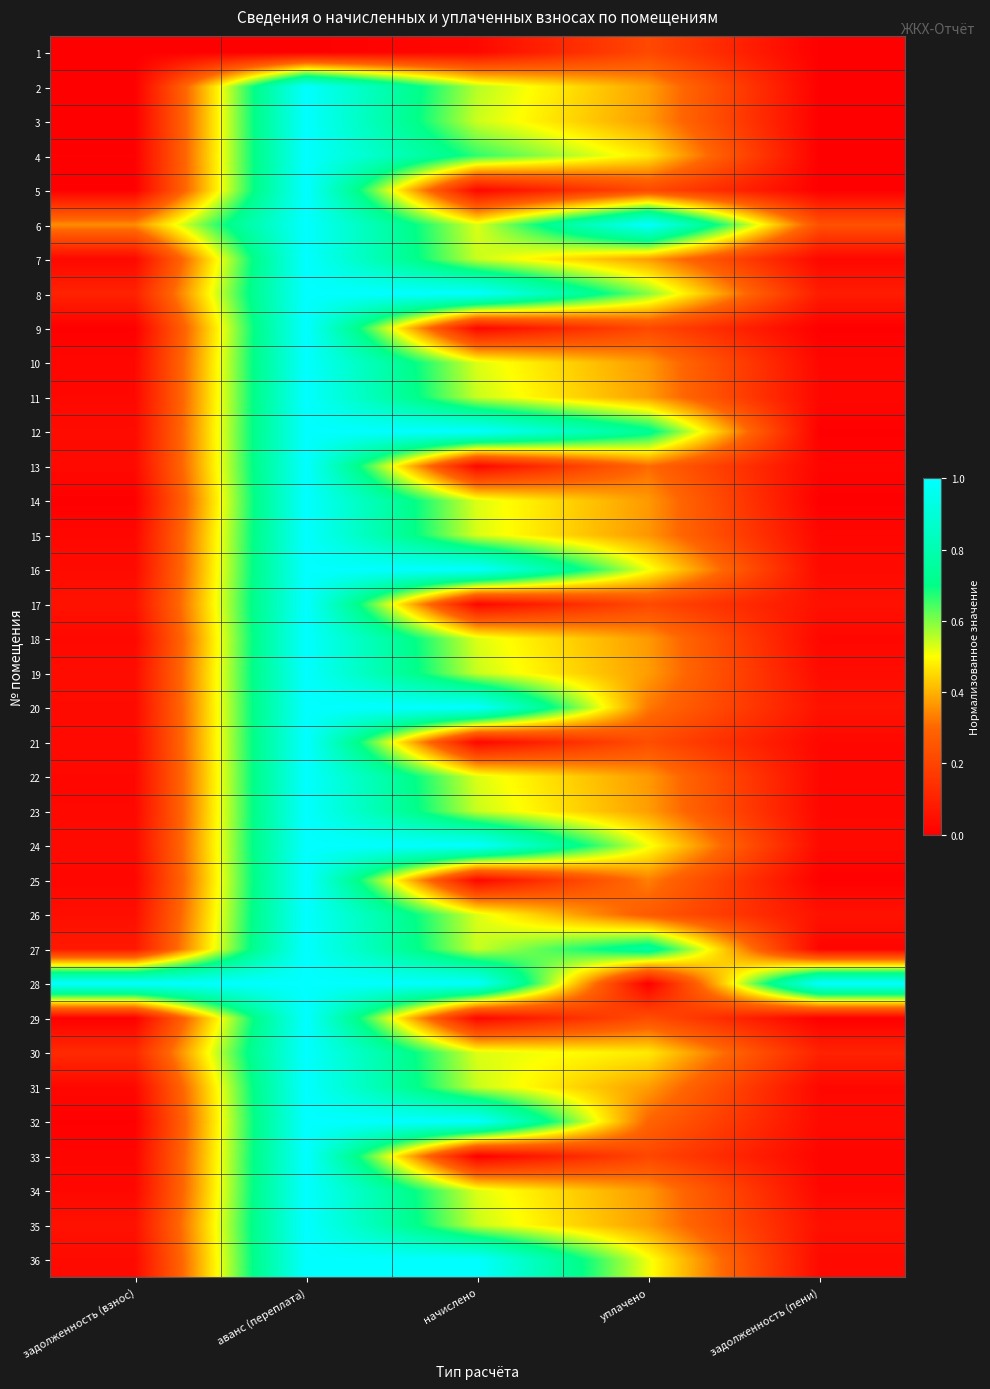

Reading right to left, transcribe all the data shown in this chart.

1: задолженность (пени)=0.0	уплачено=0.2	начислено=0.0	аванс (переплата)=0.0	задолженность (взнос)=0.0
2: задолженность (пени)=0.0	уплачено=0.4	начислено=0.6	аванс (переплата)=1.0	задолженность (взнос)=0.0
3: задолженность (пени)=0.0	уплачено=0.4	начислено=0.5	аванс (переплата)=1.0	задолженность (взнос)=0.0
4: задолженность (пени)=0.0	уплачено=0.5	начислено=0.7	аванс (переплата)=1.0	задолженность (взнос)=0.0
5: задолженность (пени)=0.0	уплачено=0.2	начислено=0.0	аванс (переплата)=1.0	задолженность (взнос)=0.0
6: задолженность (пени)=0.2	уплачено=1.0	начислено=0.5	аванс (переплата)=1.0	задолженность (взнос)=0.4
7: задолженность (пени)=0.0	уплачено=0.4	начислено=0.5	аванс (переплата)=1.0	задолженность (взнос)=0.0
8: задолженность (пени)=0.1	уплачено=0.6	начислено=1.0	аванс (переплата)=1.0	задолженность (взнос)=0.1
9: задолженность (пени)=0.0	уплачено=0.2	начислено=0.0	аванс (переплата)=1.0	задолженность (взнос)=0.0
10: задолженность (пени)=0.0	уплачено=0.4	начислено=0.5	аванс (переплата)=1.0	задолженность (взнос)=0.0
11: задолженность (пени)=0.0	уплачено=0.4	начислено=0.5	аванс (переплата)=1.0	задолженность (взнос)=0.0
12: задолженность (пени)=0.0	уплачено=0.7	начислено=1.0	аванс (переплата)=1.0	задолженность (взнос)=0.0
13: задолженность (пени)=0.0	уплачено=0.3	начислено=0.0	аванс (переплата)=1.0	задолженность (взнос)=0.0
14: задолженность (пени)=0.0	уплачено=0.4	начислено=0.5	аванс (переплата)=1.0	задолженность (взнос)=0.0
15: задолженность (пени)=0.0	уплачено=0.4	начислено=0.5	аванс (переплата)=1.0	задолженность (взнос)=0.0
16: задолженность (пени)=0.0	уплачено=0.5	начислено=1.0	аванс (переплата)=1.0	задолженность (взнос)=0.0
17: задолженность (пени)=0.1	уплачено=0.2	начислено=0.0	аванс (переплата)=1.0	задолженность (взнос)=0.1
18: задолженность (пени)=0.0	уплачено=0.4	начислено=0.5	аванс (переплата)=1.0	задолженность (взнос)=0.0
19: задолженность (пени)=0.0	уплачено=0.4	начислено=0.5	аванс (переплата)=1.0	задолженность (взнос)=0.0
20: задолженность (пени)=0.1	уплачено=0.3	начислено=1.0	аванс (переплата)=1.0	задолженность (взнос)=0.0
21: задолженность (пени)=0.0	уплачено=0.2	начислено=0.0	аванс (переплата)=1.0	задолженность (взнос)=0.0
22: задолженность (пени)=0.0	уплачено=0.4	начислено=0.5	аванс (переплата)=1.0	задолженность (взнос)=0.0
23: задолженность (пени)=0.0	уплачено=0.4	начислено=0.5	аванс (переплата)=1.0	задолженность (взнос)=0.0
24: задолженность (пени)=0.0	уплачено=0.5	начислено=1.0	аванс (переплата)=1.0	задолженность (взнос)=0.0
25: задолженность (пени)=0.0	уплачено=0.3	начислено=0.0	аванс (переплата)=1.0	задолженность (взнос)=0.0
26: задолженность (пени)=0.1	уплачено=0.3	начислено=0.5	аванс (переплата)=1.0	задолженность (взнос)=0.0
27: задолженность (пени)=0.0	уплачено=0.8	начислено=0.5	аванс (переплата)=1.0	задолженность (взнос)=0.1
28: задолженность (пени)=1.0	уплачено=0.0	начислено=1.0	аванс (переплата)=1.0	задолженность (взнос)=1.0
29: задолженность (пени)=0.0	уплачено=0.2	начислено=0.0	аванс (переплата)=1.0	задолженность (взнос)=0.0
30: задолженность (пени)=0.1	уплачено=0.5	начислено=0.5	аванс (переплата)=1.0	задолженность (взнос)=0.1
31: задолженность (пени)=0.0	уплачено=0.4	начислено=0.5	аванс (переплата)=1.0	задолженность (взнос)=0.0
32: задолженность (пени)=0.0	уплачено=0.3	начислено=1.0	аванс (переплата)=1.0	задолженность (взнос)=0.0
33: задолженность (пени)=0.0	уплачено=0.2	начислено=0.0	аванс (переплата)=1.0	задолженность (взнос)=0.0
34: задолженность (пени)=0.0	уплачено=0.4	начислено=0.5	аванс (переплата)=1.0	задолженность (взнос)=0.0
35: задолженность (пени)=0.0	уплачено=0.4	начислено=0.5	аванс (переплата)=1.0	задолженность (взнос)=0.1
36: задолженность (пени)=0.0	уплачено=0.5	начислено=1.0	аванс (переплата)=1.0	задолженность (взнос)=0.0